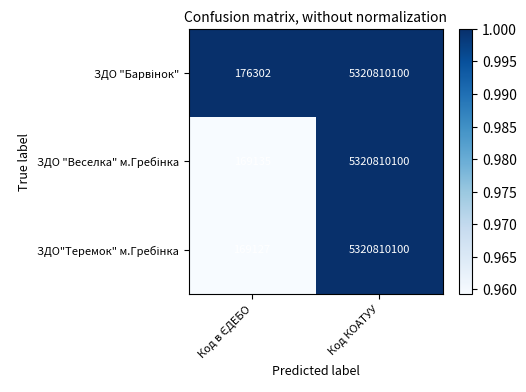

What is the total value across all series at Код КОАТУУ?

15962430300